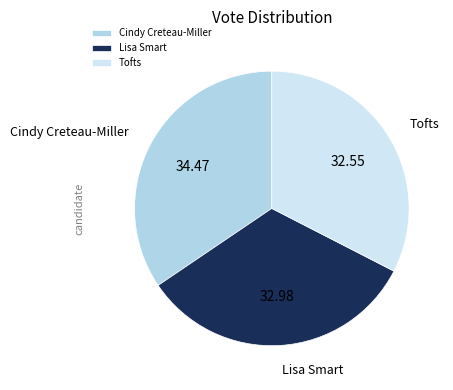

Does Cindy Creteau-Miller account for over 50% of the chart?

No